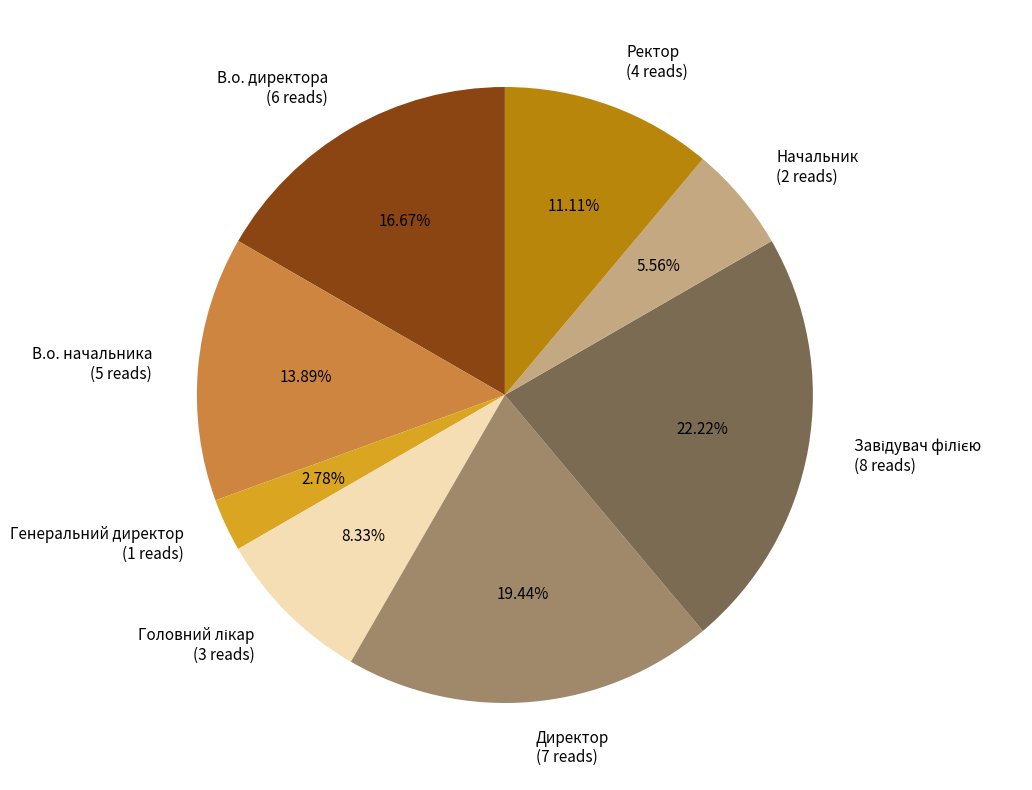

How much of the chart is everything except Начальник?

94.4%